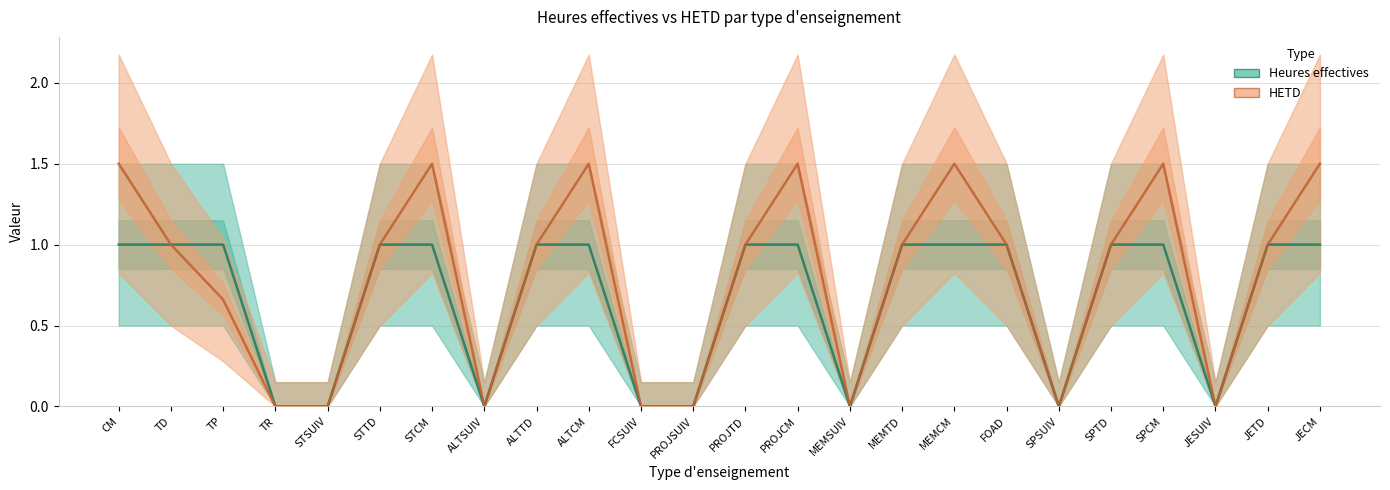

Which category has the highest value across all series?

CM